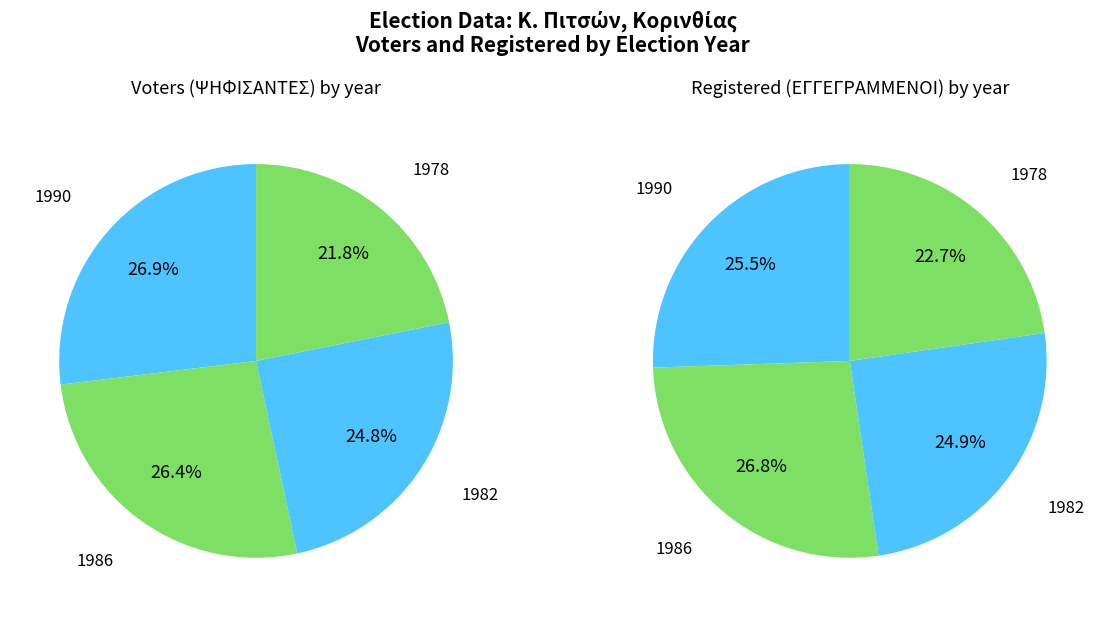

Which slice is the largest?

1990